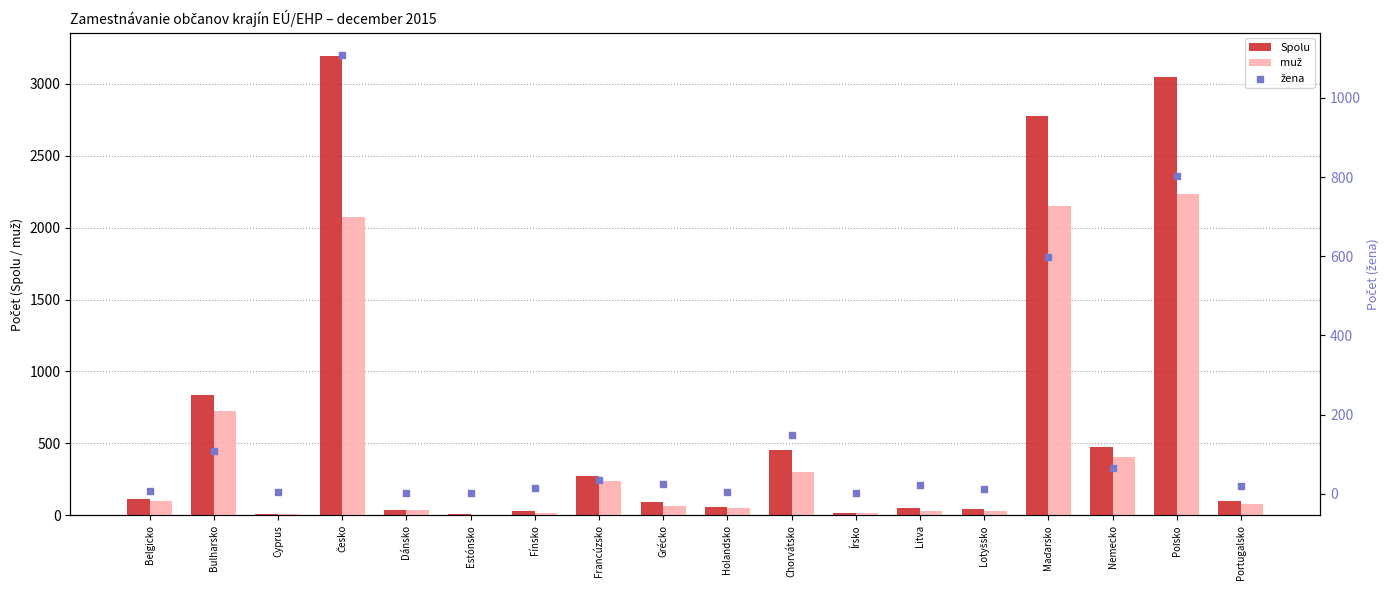

Which series has the largest total across all categories?

Spolu